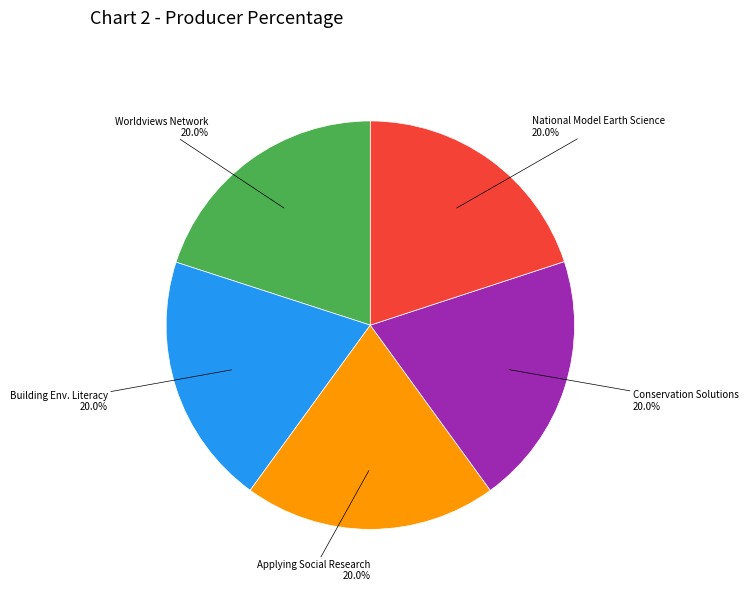

Is there a majority slice in this chart?

No